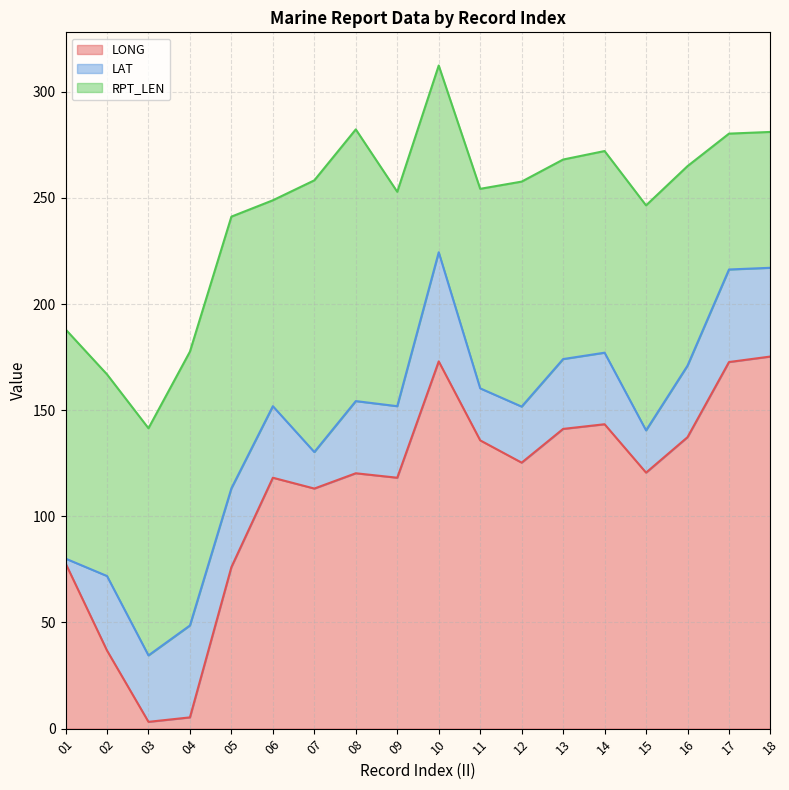

The value of RPT_LEN at 18 is 40.7. True or false?

False